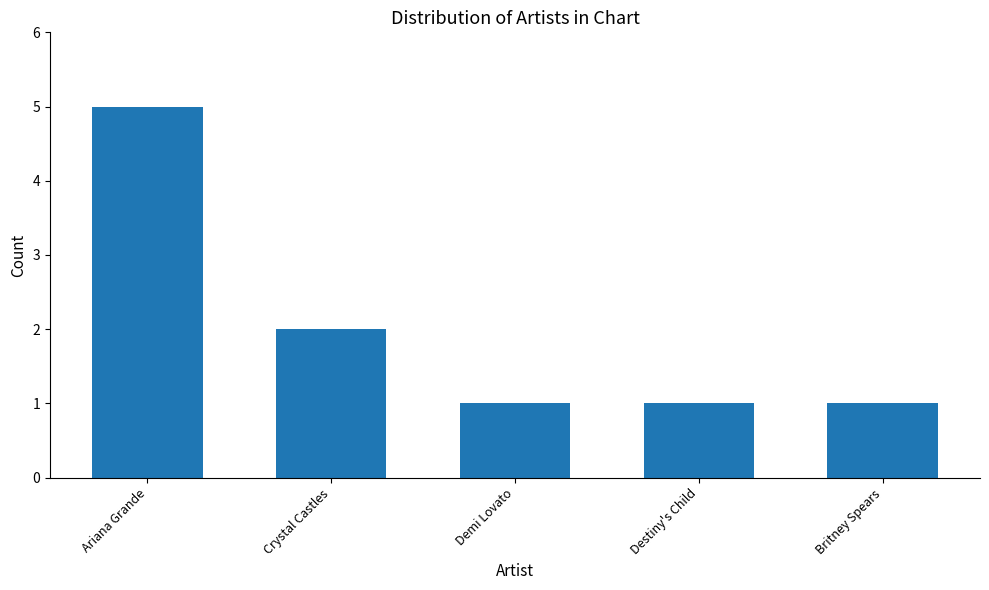

Reading right to left, extract all data points from this chart.

Britney Spears=1	Destiny's Child=1	Demi Lovato=1	Crystal Castles=2	Ariana Grande=5